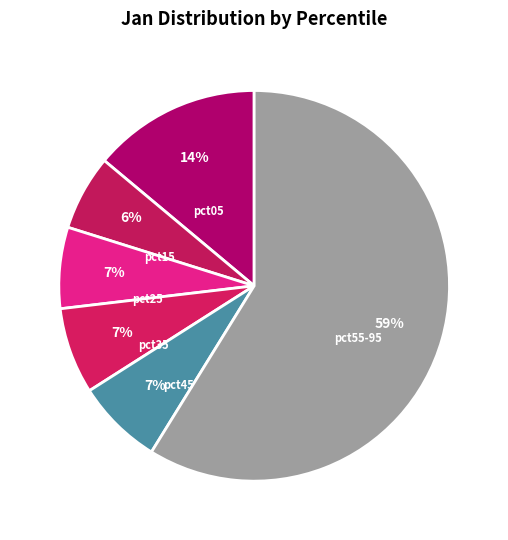

What percentage is the pct25 slice, to the nearest percent?

7%